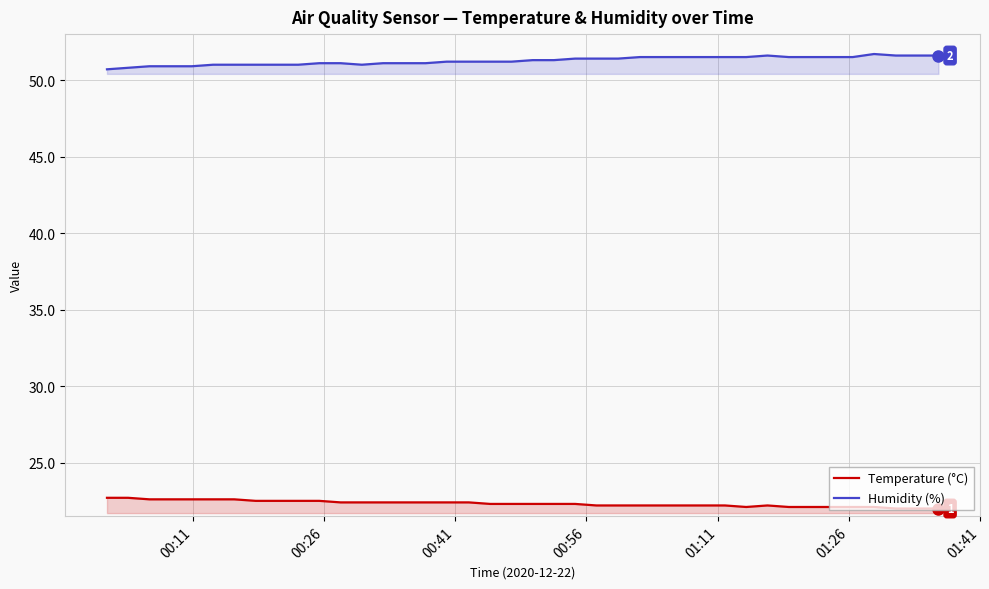

How many lines are shown in the chart?

2